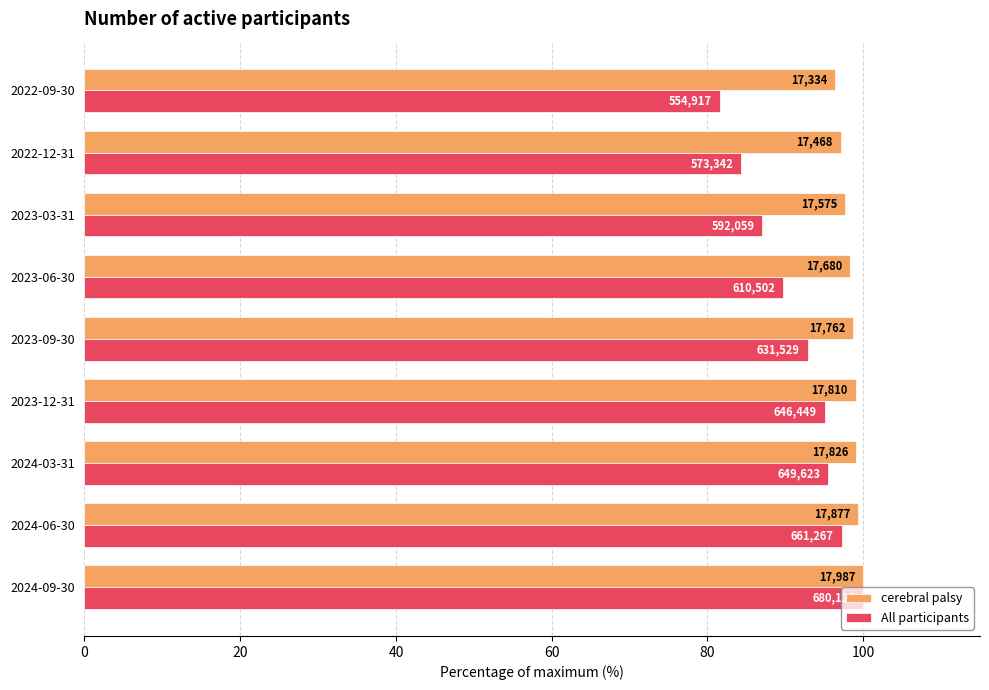

What is the difference between the maximum and second lowest values in the cerebral palsy series?

2.9